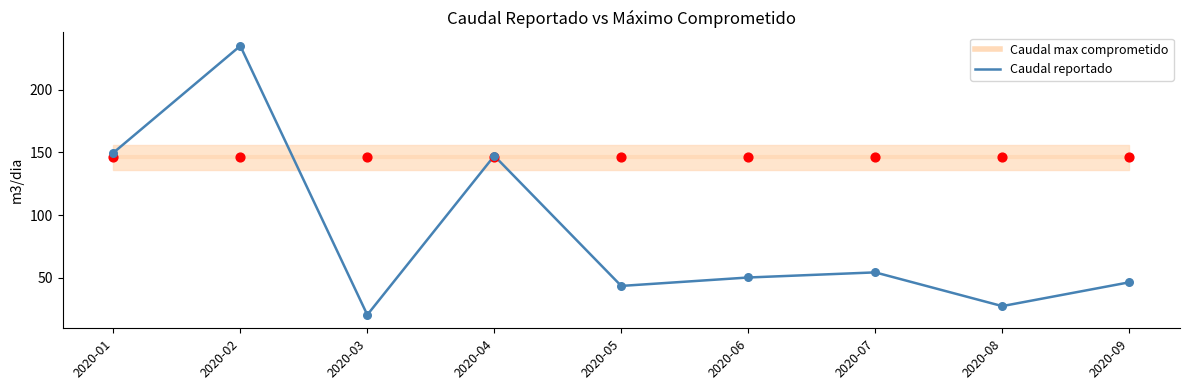

What is the change in value from 2020-06 to 2020-07?

+4.1